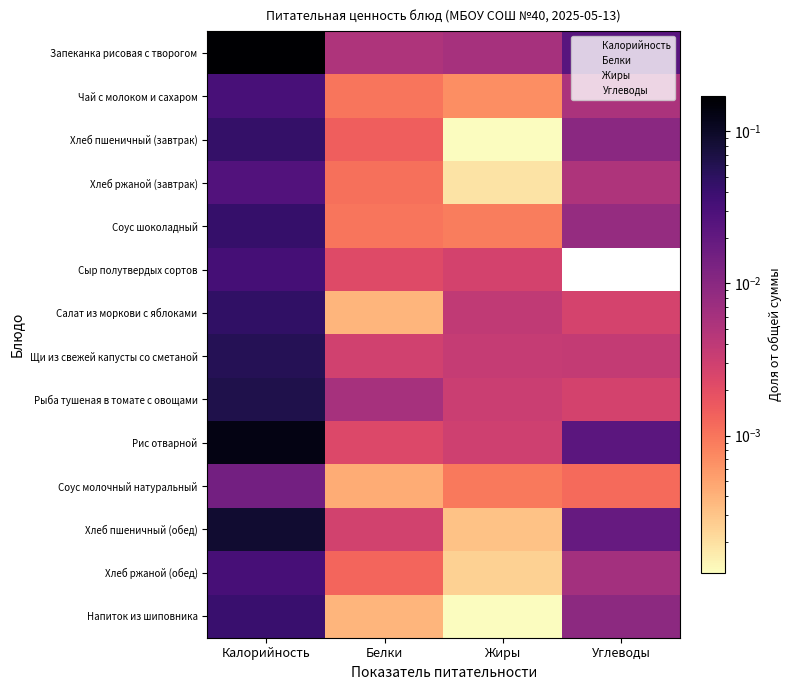

Rank the series by their maximum value, from highest to lowest.

Запеканка рисовая с творогом, Рис отварной, Хлеб пшеничный (обед), Рыба тушеная в томате с овощами, Щи из свежей капусты со сметаной, Салат из моркови с яблоками, Хлеб пшеничный (завтрак), Соус шоколадный, Напиток из шиповника, Сыр полутвердых сортов, Хлеб ржаной (обед), Чай с молоком и сахаром, Хлеб ржаной (завтрак), Соус молочный натуральный